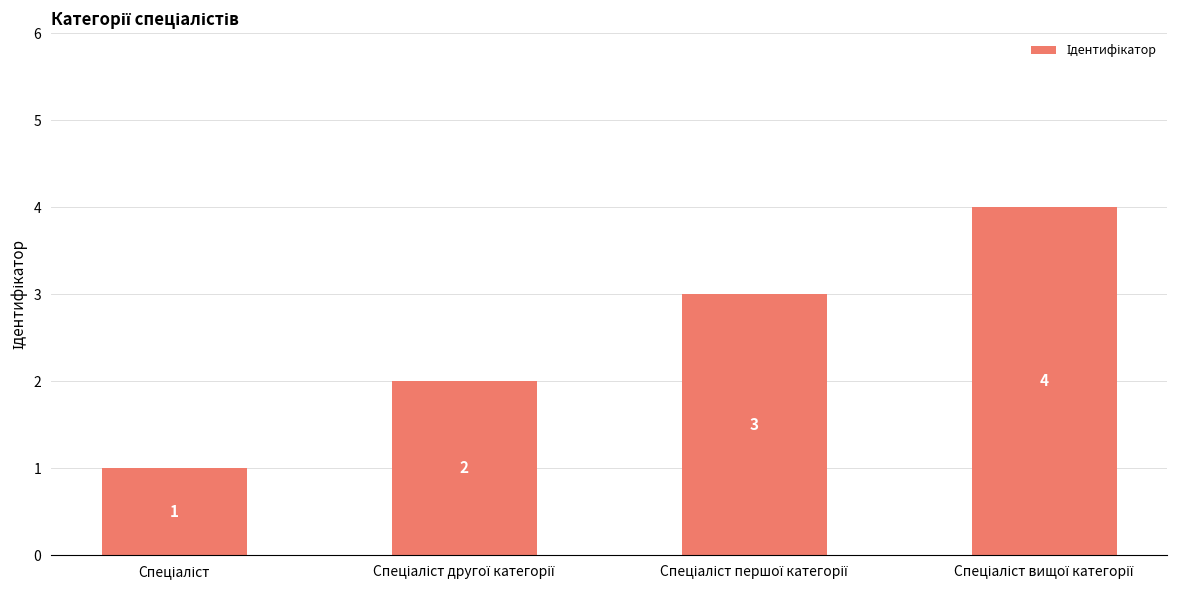

Count the values in the range 2 to 4.

3